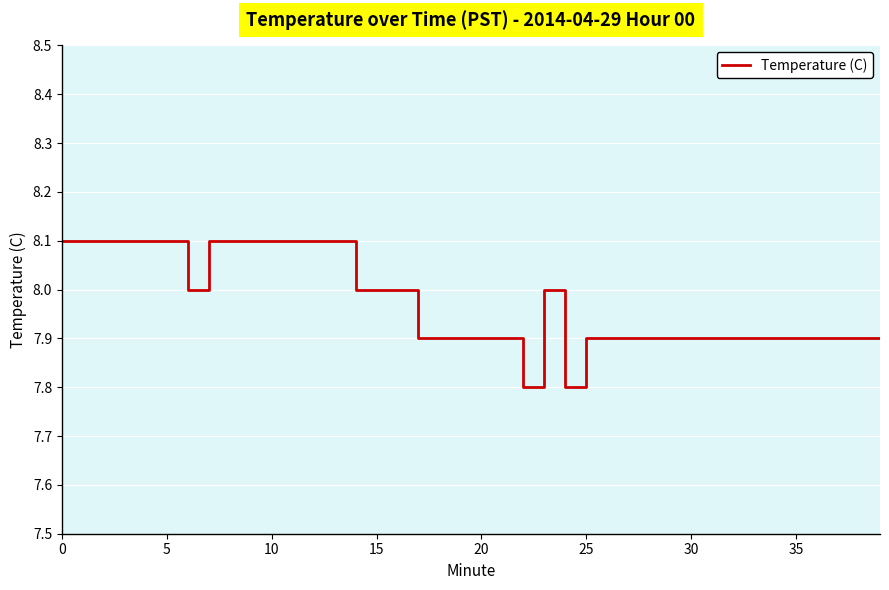

What is the difference between the maximum and minimum values?

0.3